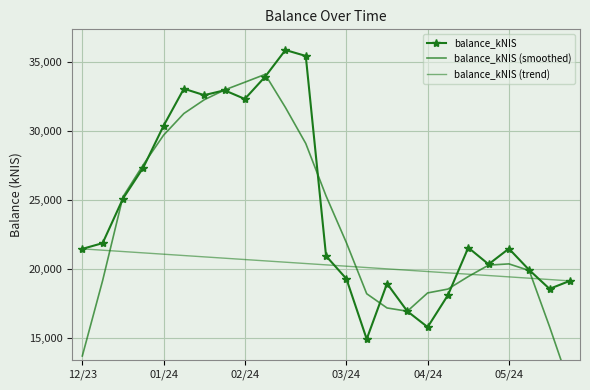

Reading right to left, list all the values displayed in this chart.

balance_kNIS: 19132.3	18553.6	19921.0	21468.6	20336.0	21541.8	18101.2	15780.9	16928.7	18937.3	14909.4	19283.2	20935.0	35445.2	35875.4	33938.8	32326.4	32954.3	32601.9	33068.7	30378.1	27347.4	25097.7	21868.6	21453.6
balance_kNIS (smoothed): 11521.4	15815.1	19882.3	20364.2	20273.7	19445.7	18537.7	18258.0	16931.5	17167.9	18198.7	21902.0	25289.7	29095.5	31704.2	34108.0	33539.4	32978.0	32265.9	31270.1	29698.8	27552.1	25229.1	19153.5	13684.0
balance_kNIS (trend): 19132.3	19229.0	19325.7	19422.4	19519.1	19615.9	19712.6	19809.3	19906.0	20002.8	20099.5	20196.2	20292.9	20389.6	20486.4	20583.1	20679.8	20776.5	20873.3	20970.0	21066.7	21163.4	21260.1	21356.9	21453.6